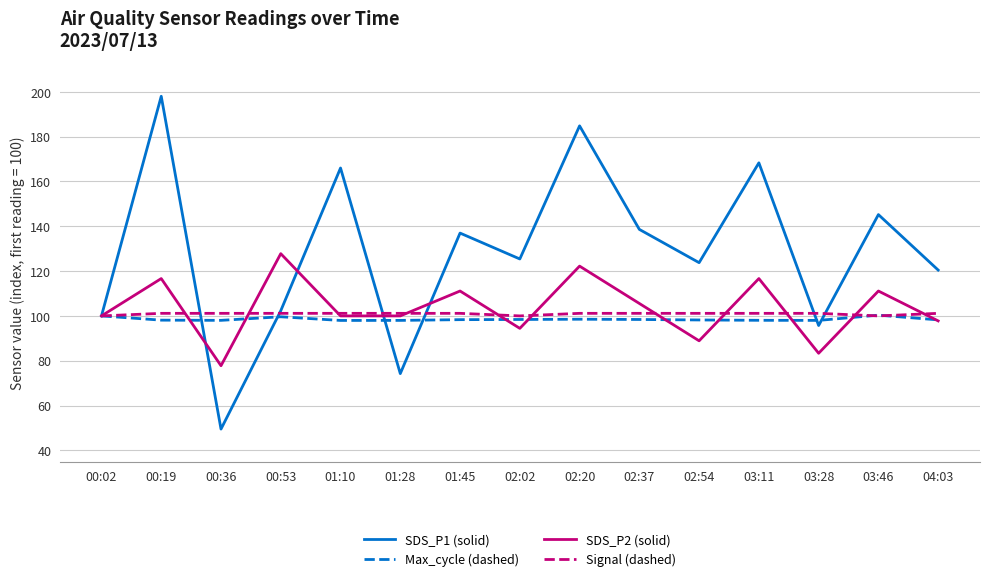

The value of SDS_P2 (solid) at 01:28 is 100.0. True or false?

True